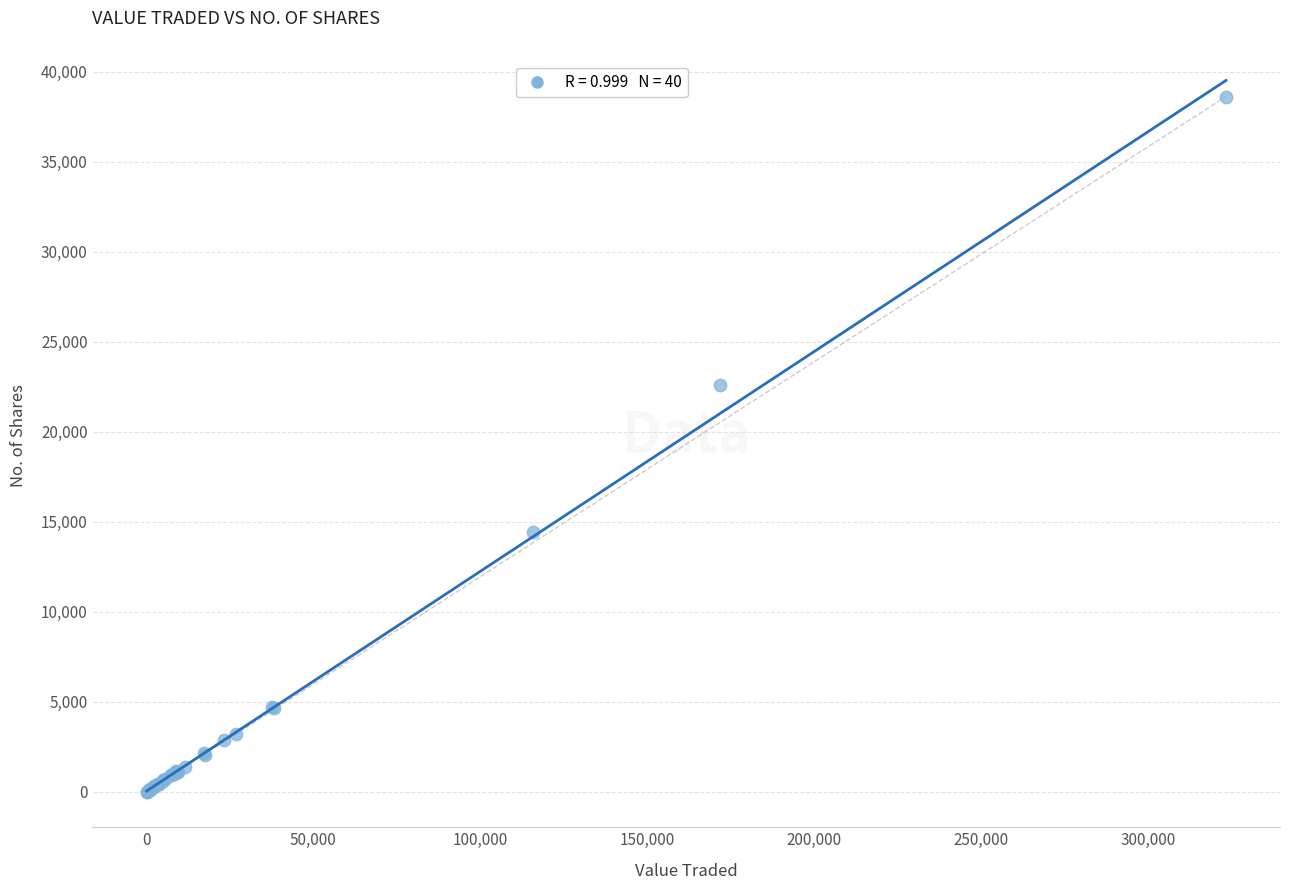

What Y value in the scatter plot is closest to 19319?

22576